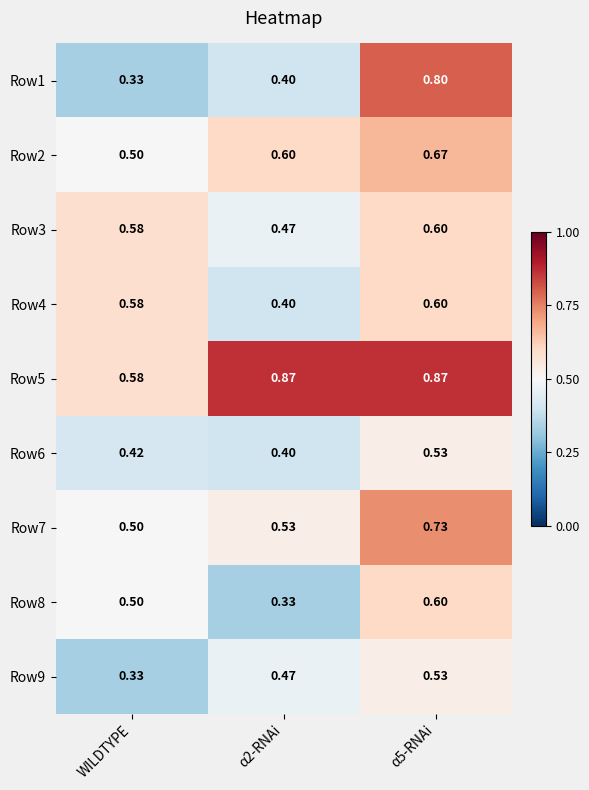

Count the number of categories in the chart.

3